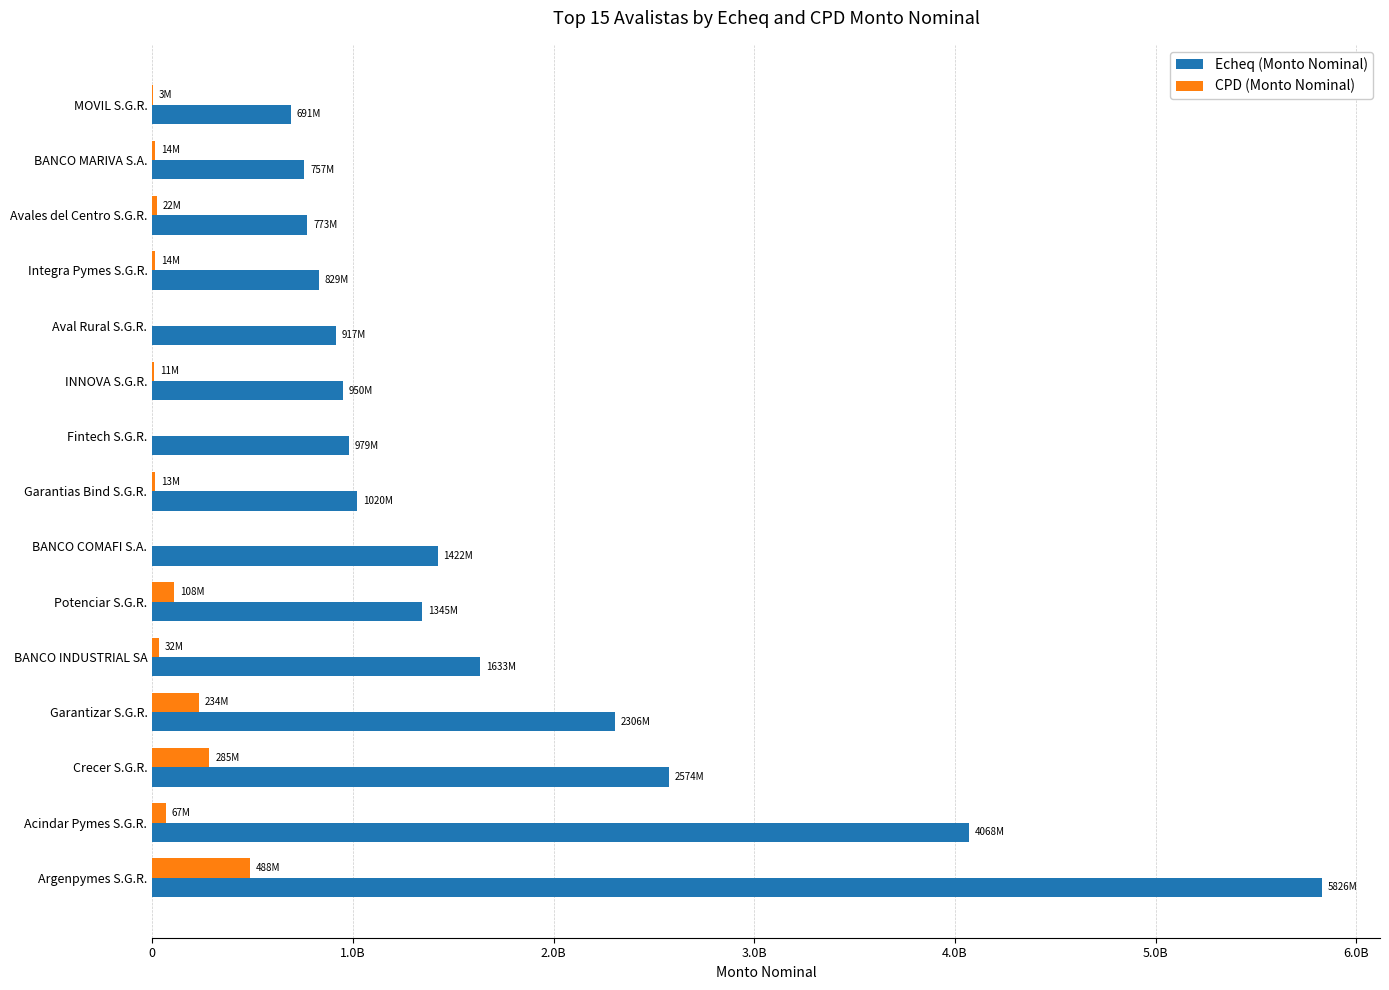

What are all the series names shown in the legend?

Echeq (Monto Nominal), CPD (Monto Nominal)